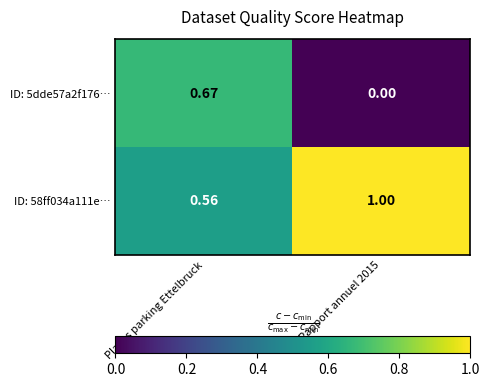

At which label does ID: 58ff034a111e… reach its minimum?

Places parking Ettelbruck